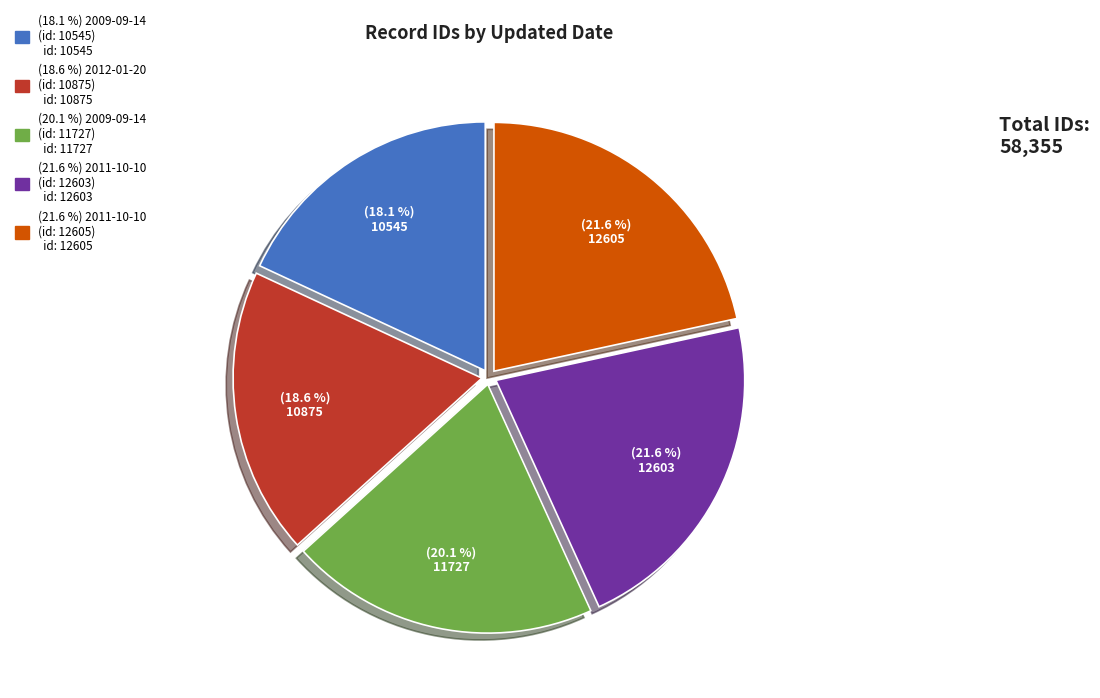

Is there a majority slice in this chart?

No